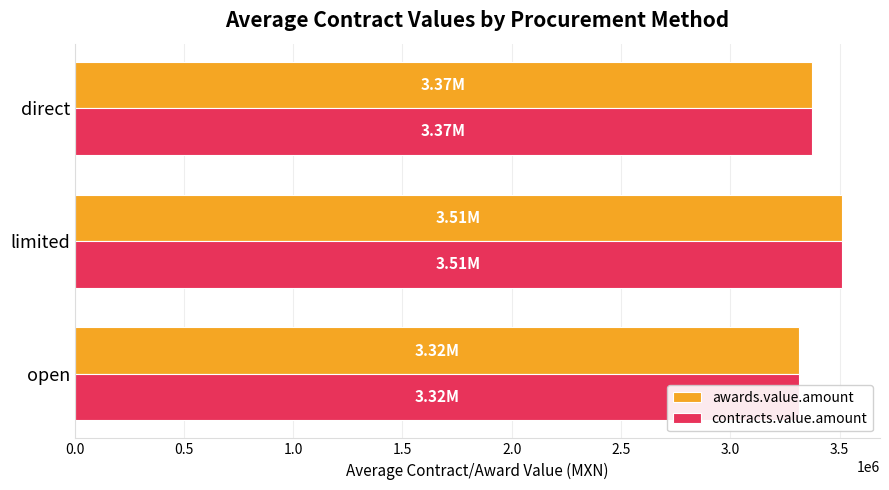

Which series has the largest range (max minus min)?

awards.value.amount